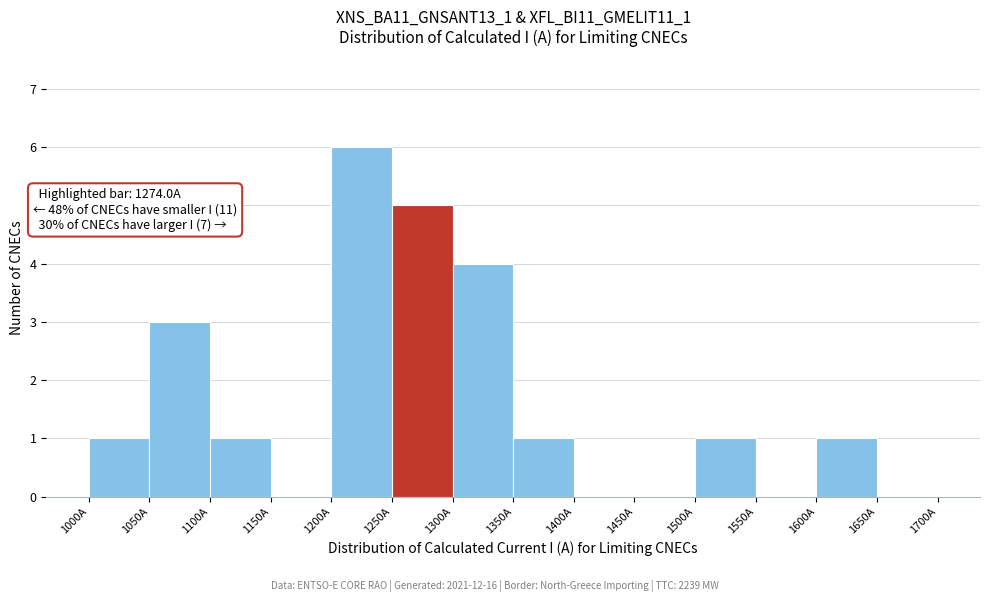

Which range on the x-axis has the tallest bar?

1200 to 1250